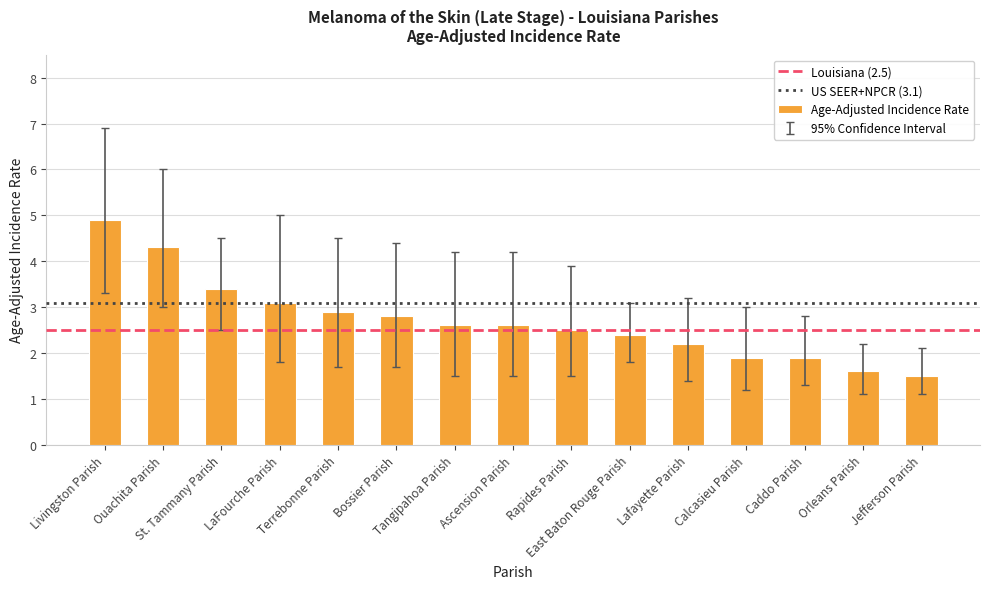

What is the sum of all values?

40.6